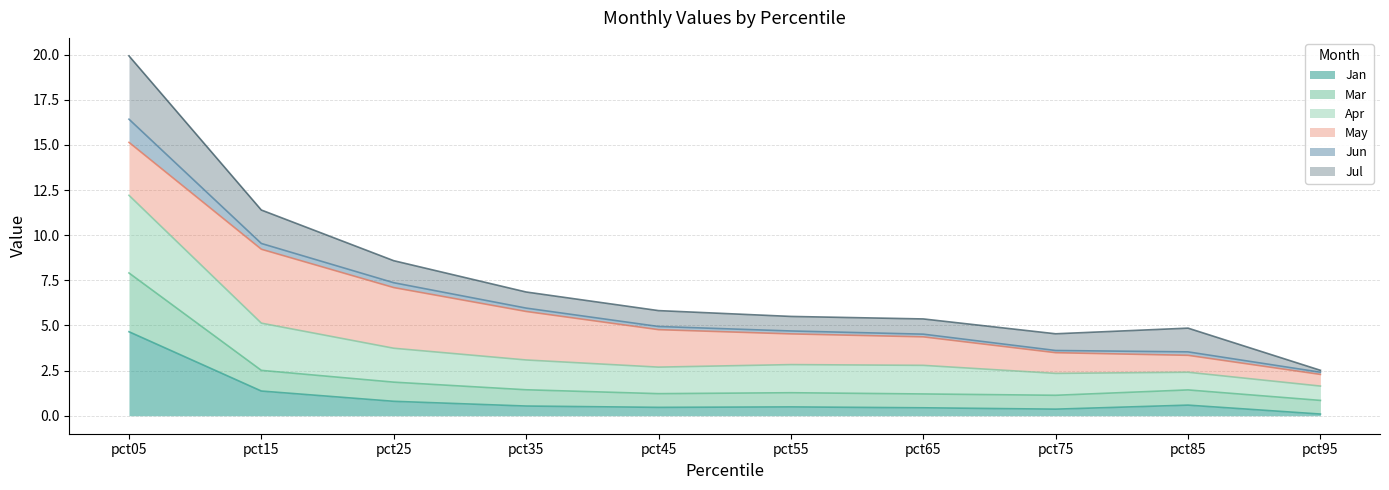

Count the number of categories in the chart.

10